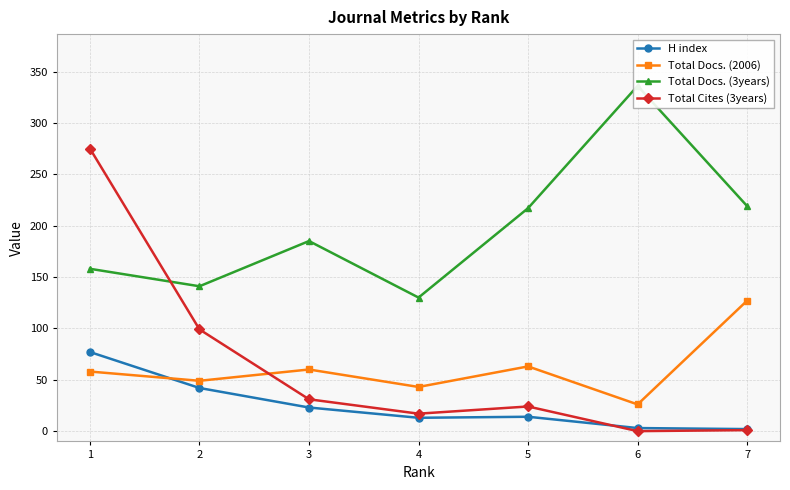

The Total Cites (3years) series shows 39 at 2. True or false?

False